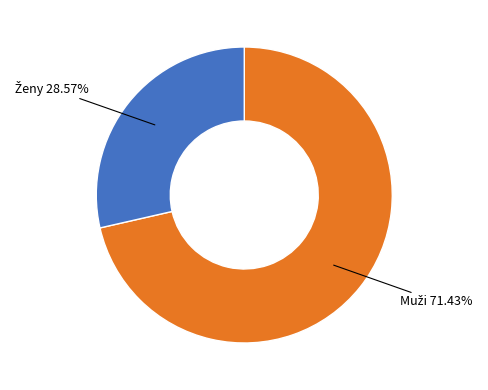

Which category has the smallest portion of the pie?

Ženy